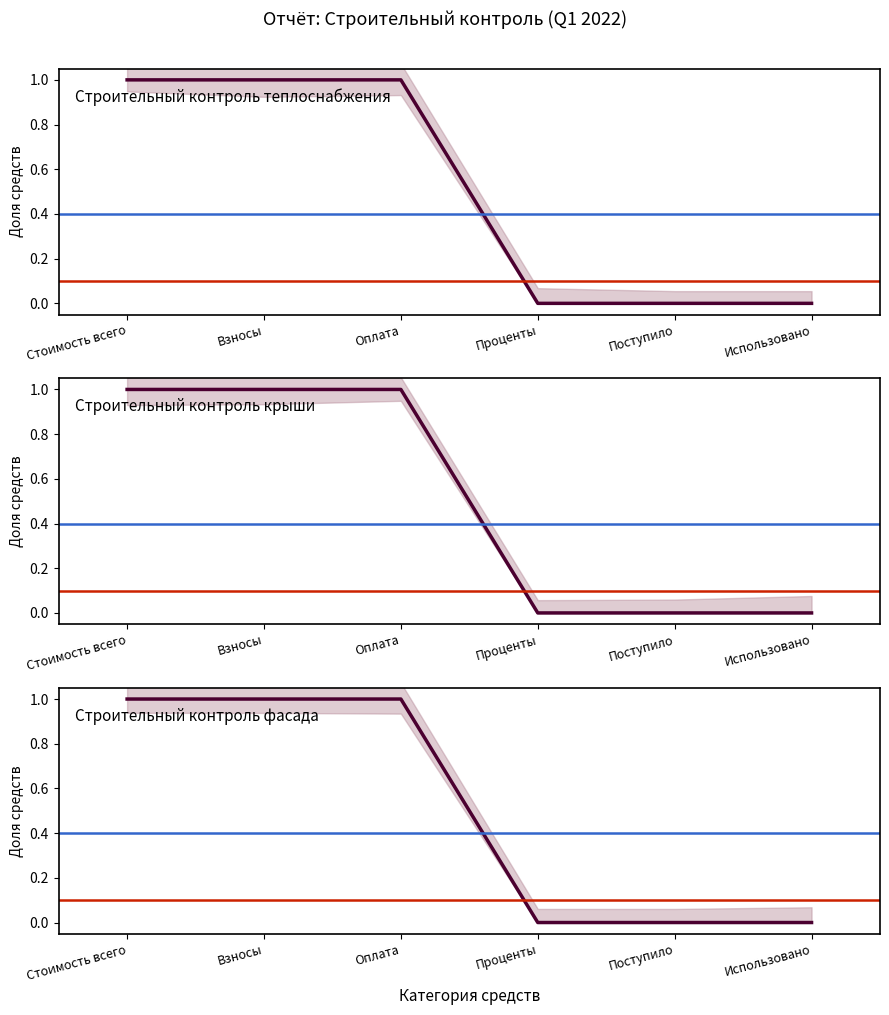

What is the label of the 3rd point from the left?

Оплата